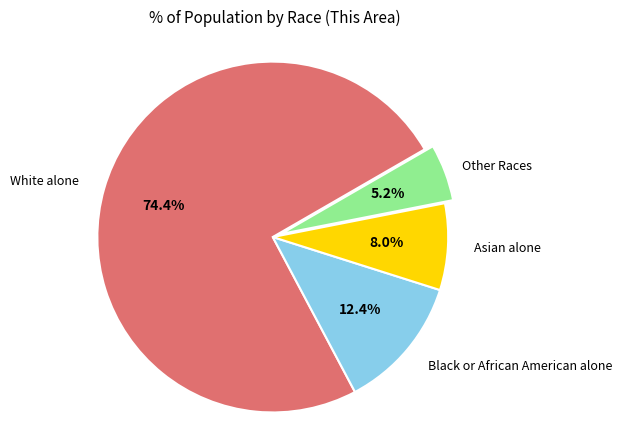

Does Other Races represent more than half of the total?

No